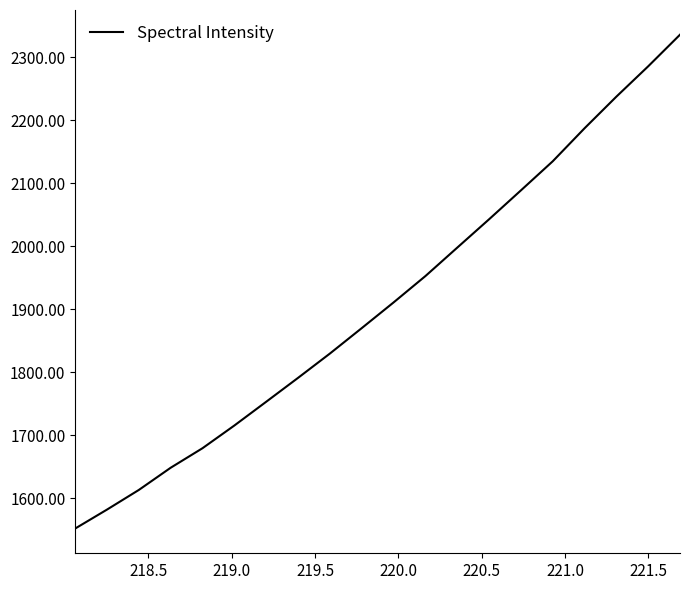

What is the greatest value displayed?

2336.0